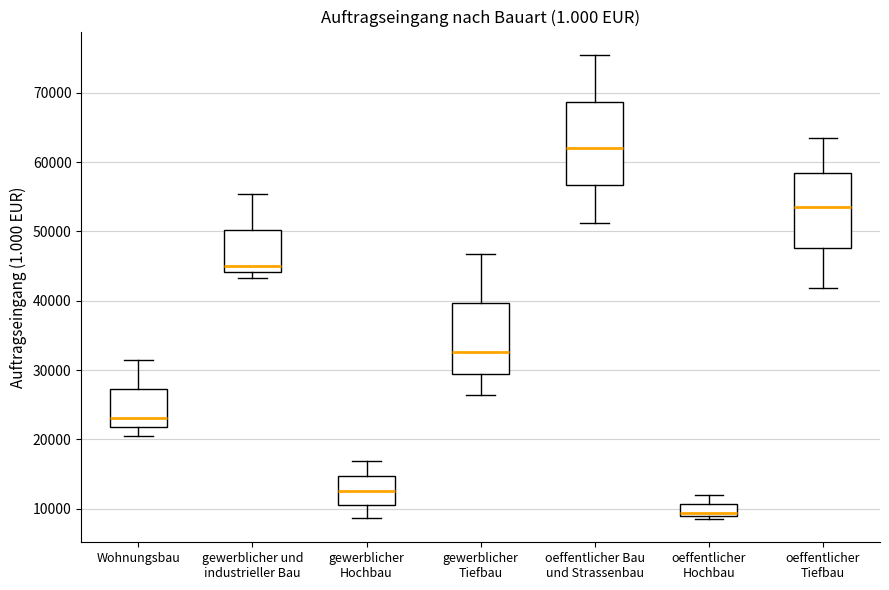

Which box's median line is the highest?

oeffentlicher Bau und Strassenbau